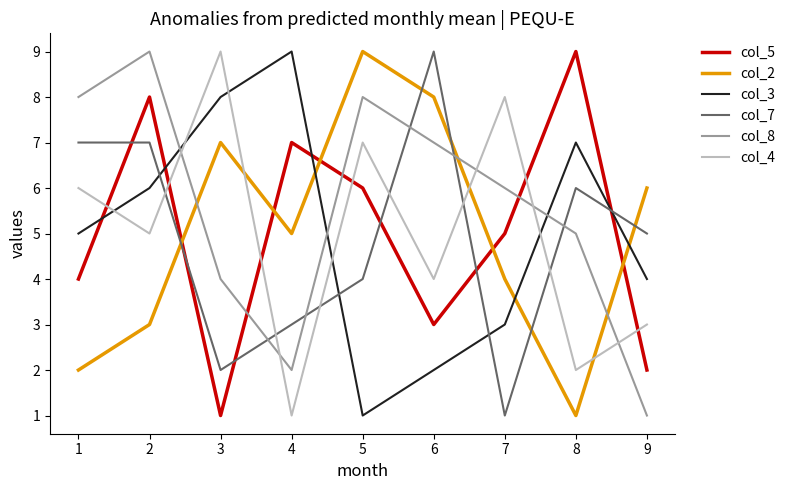

At which label is col_8 closest to 5?

8